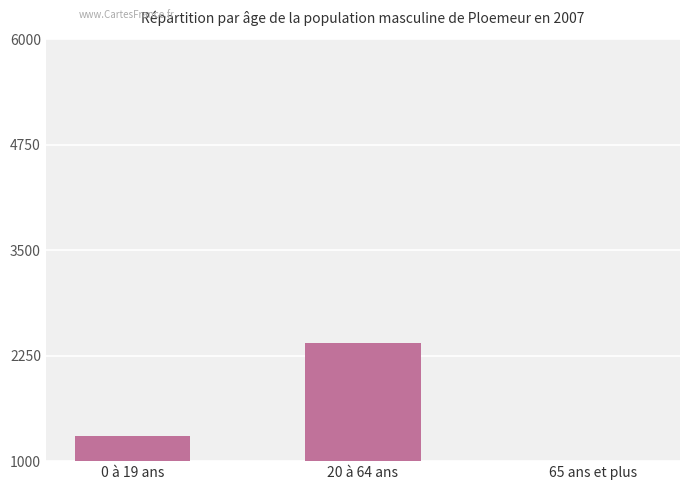

Does the chart contain stacked bars?

No